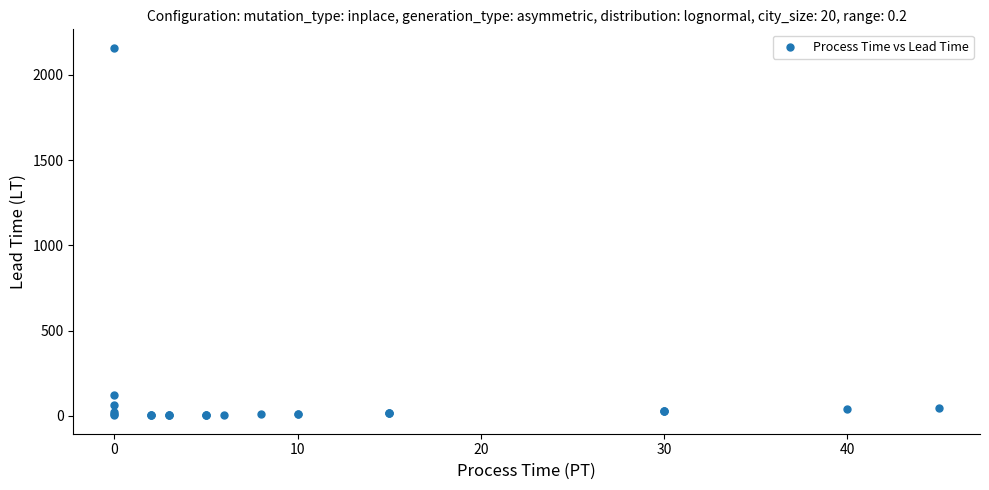

What Y value in the scatter plot is closest to 1081?

120